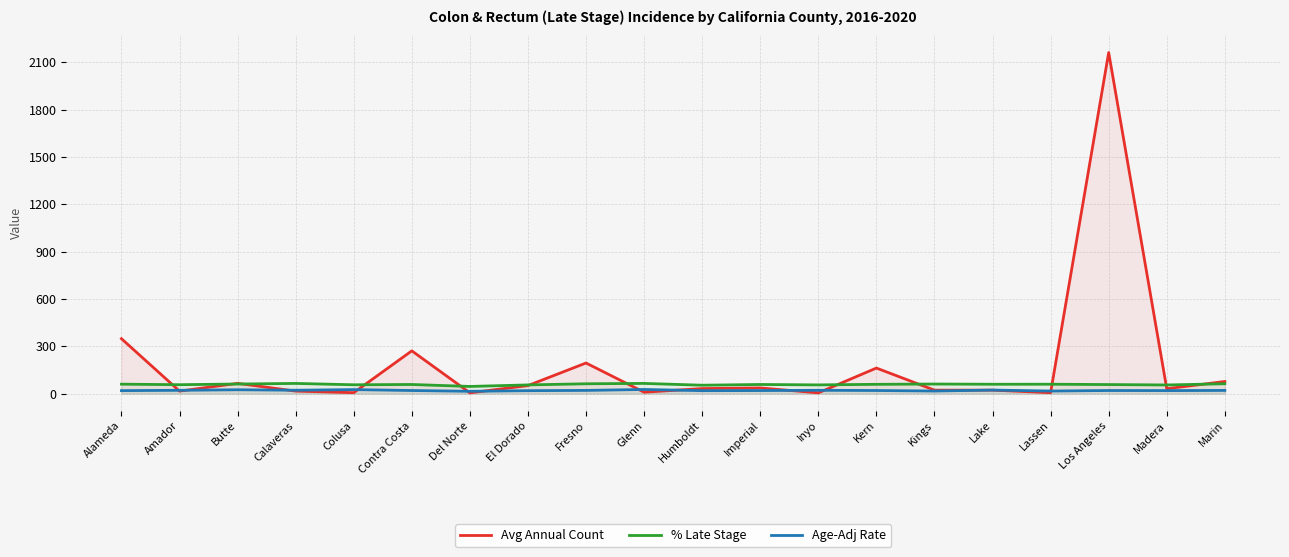

What is the label of the 1st point from the left?

Alameda